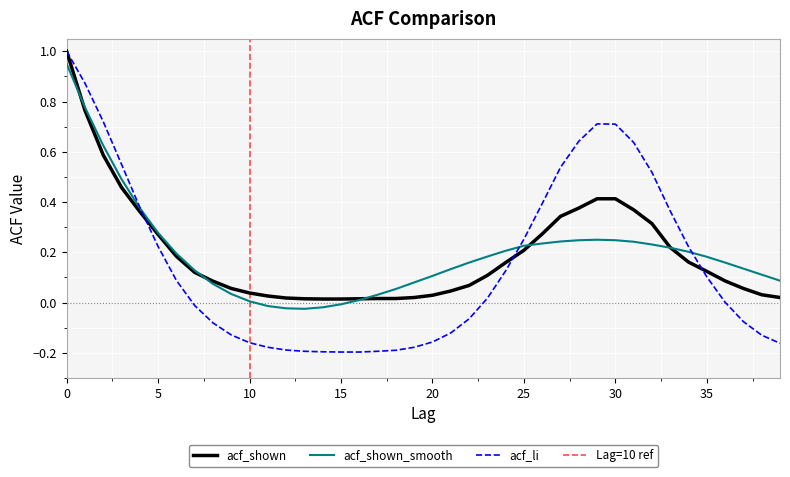

At which label is acf_li closest to 0?

36